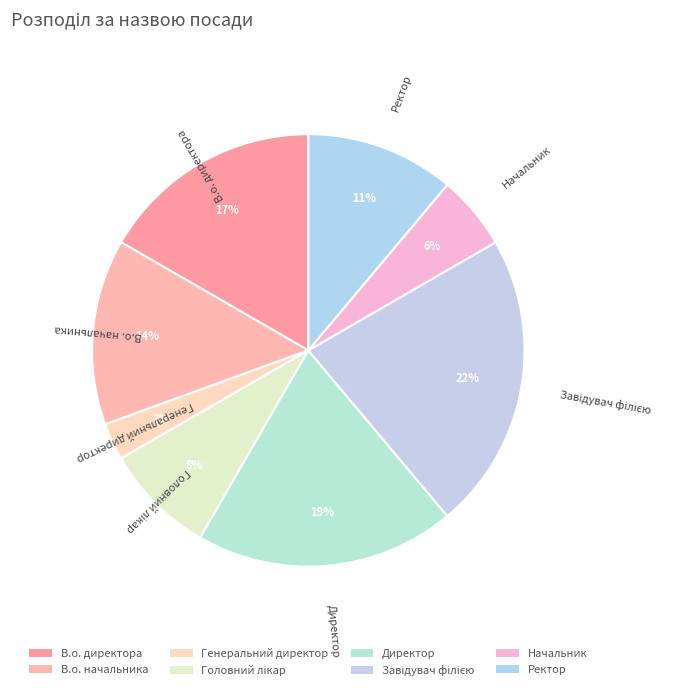

To the nearest percent, what is the average slice percentage?

12%